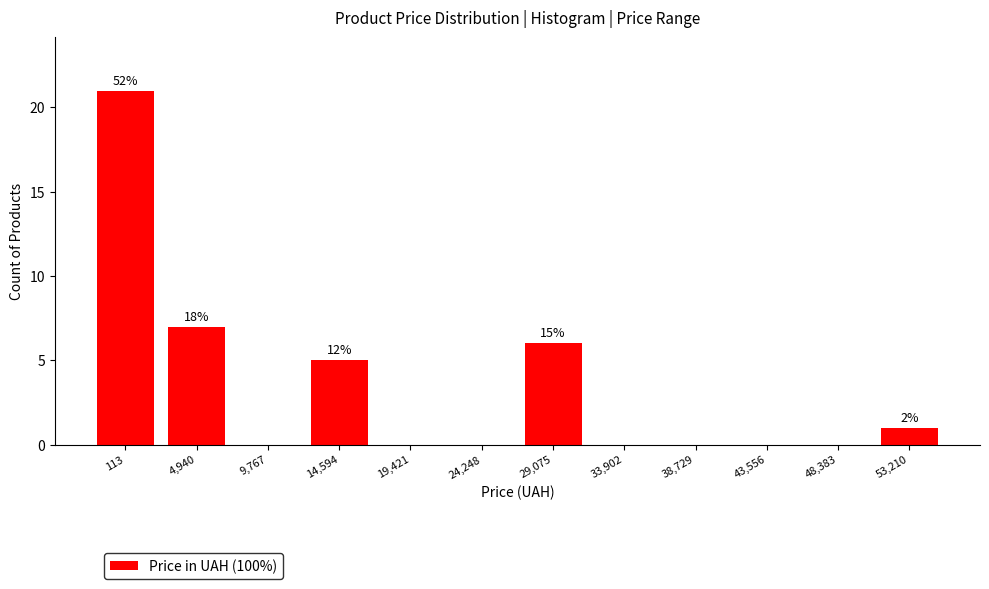

Reading left to right, list all the values displayed in this chart.

113=21	4,940=7	9,767=0	14,594=5	19,421=0	24,248=0	29,075=6	33,902=0	38,729=0	43,556=0	48,383=0	53,210=1